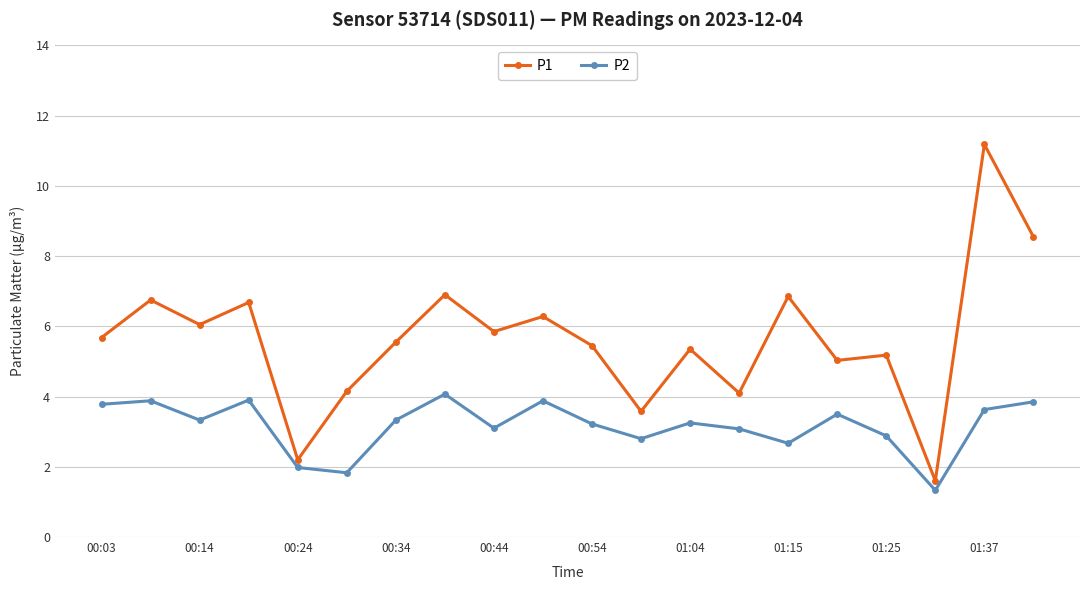

Which series has the largest total across all categories?

P1